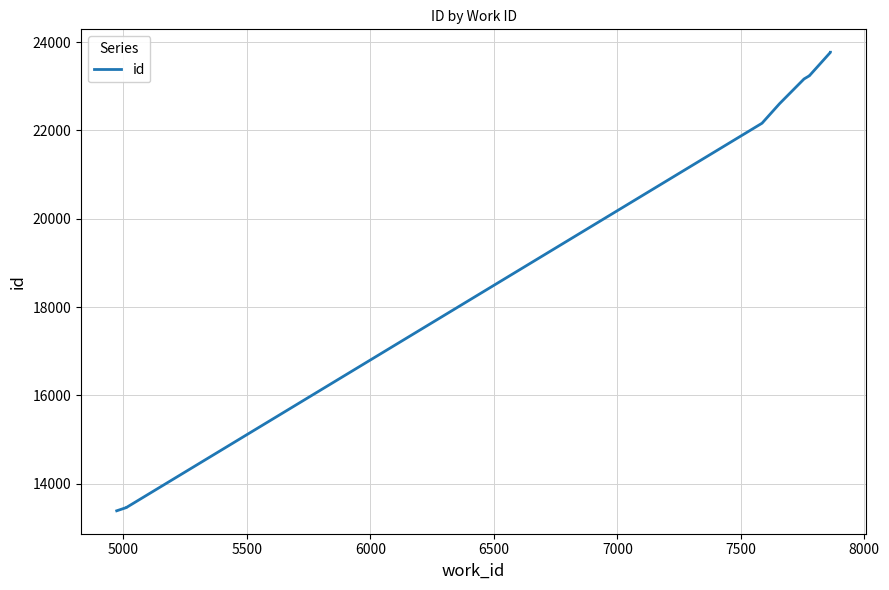

What is the label of the 5th point from the right?

7000